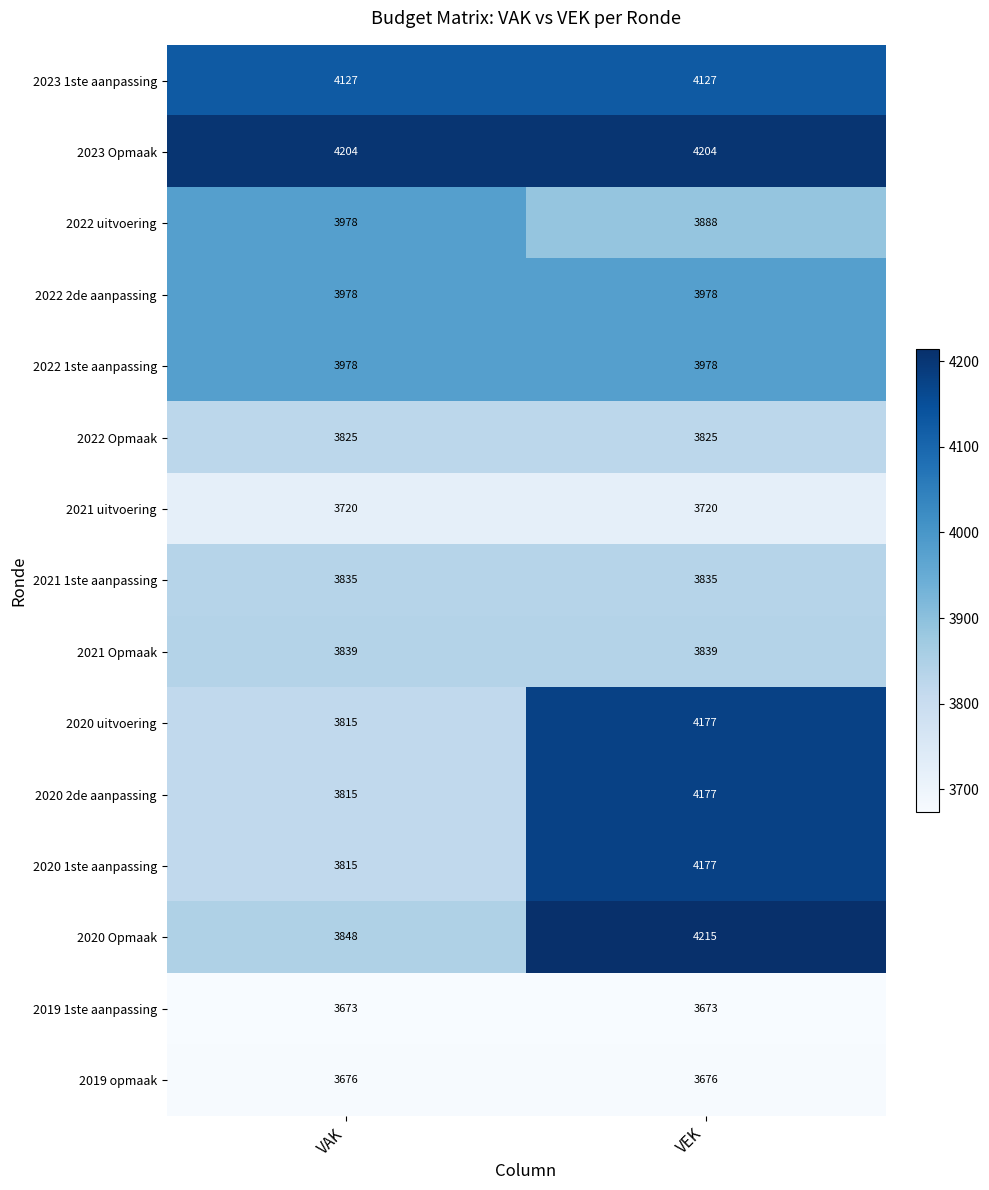

What is the total value across all series at VEK?

59489